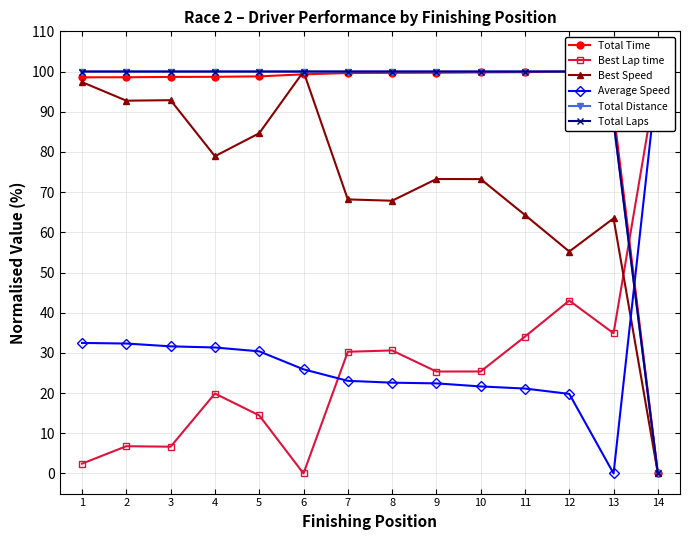

The Best Lap time series shows 9.5 at 2. True or false?

False